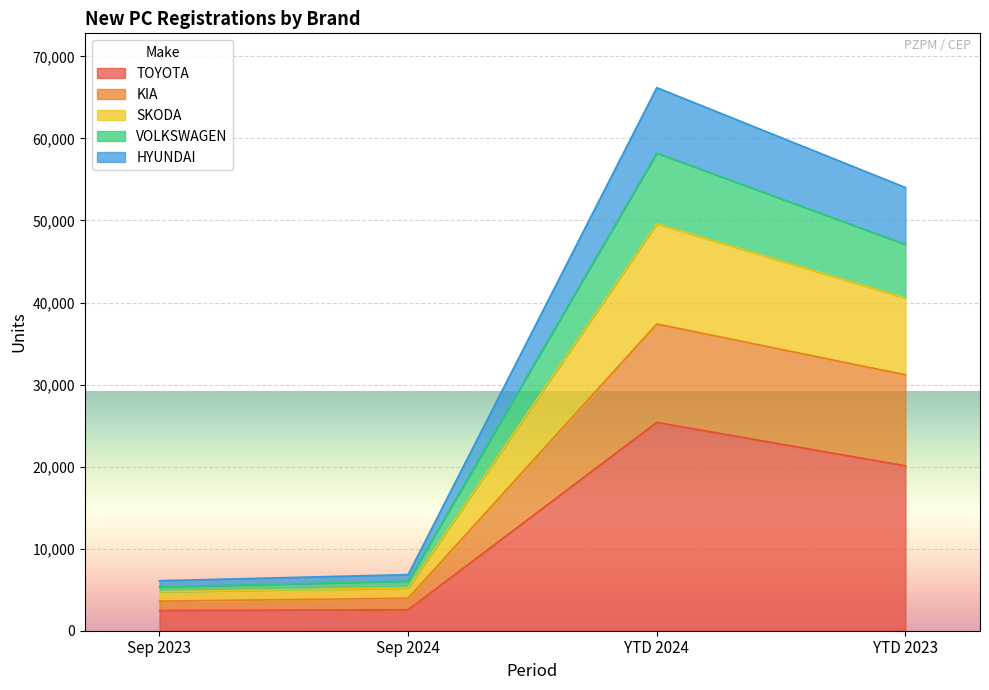

At which category does SKODA reach its first local peak?

YTD 2024